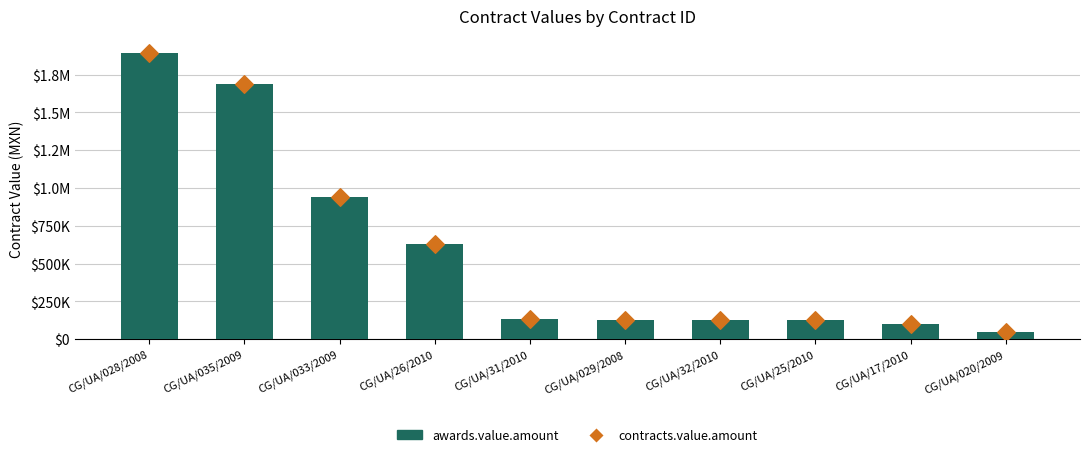

Which series has the widest spread of Y values?

awards.value.amount